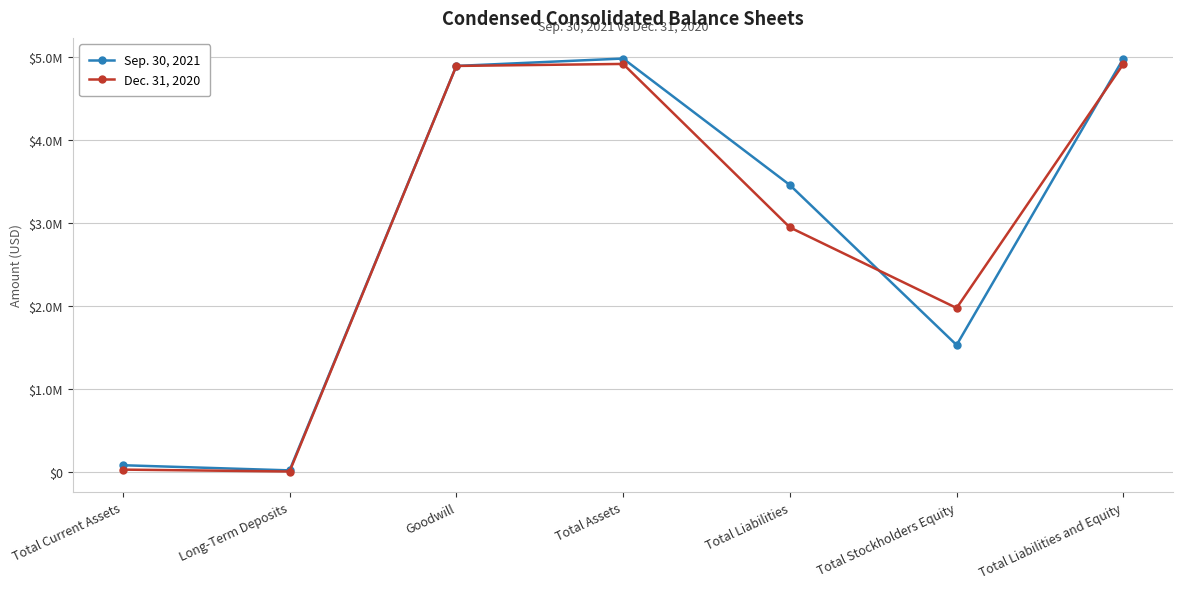

True or false: Dec. 31, 2020 and Sep. 30, 2021 intersect in this chart.

True